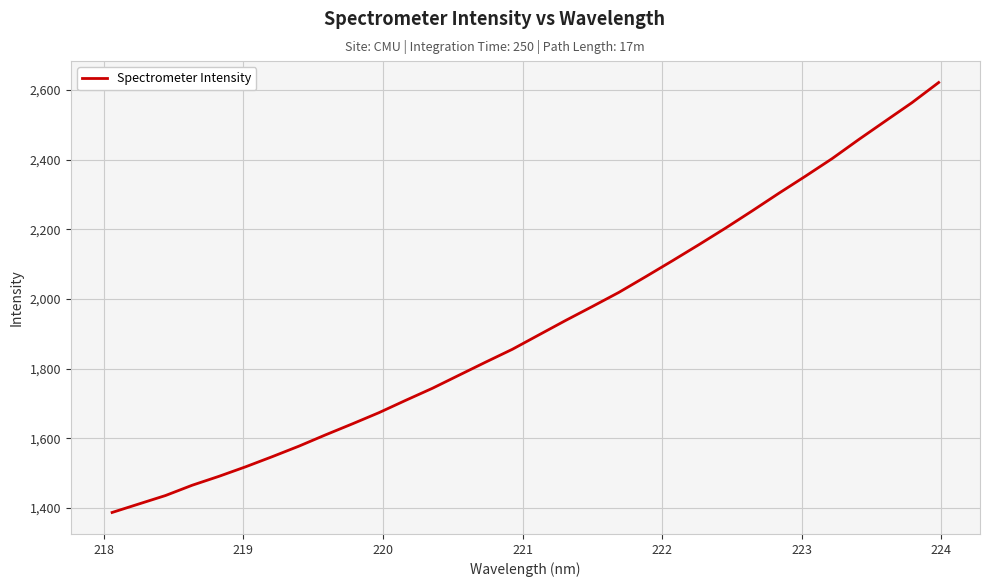

What is the sum of all values?

61493.8